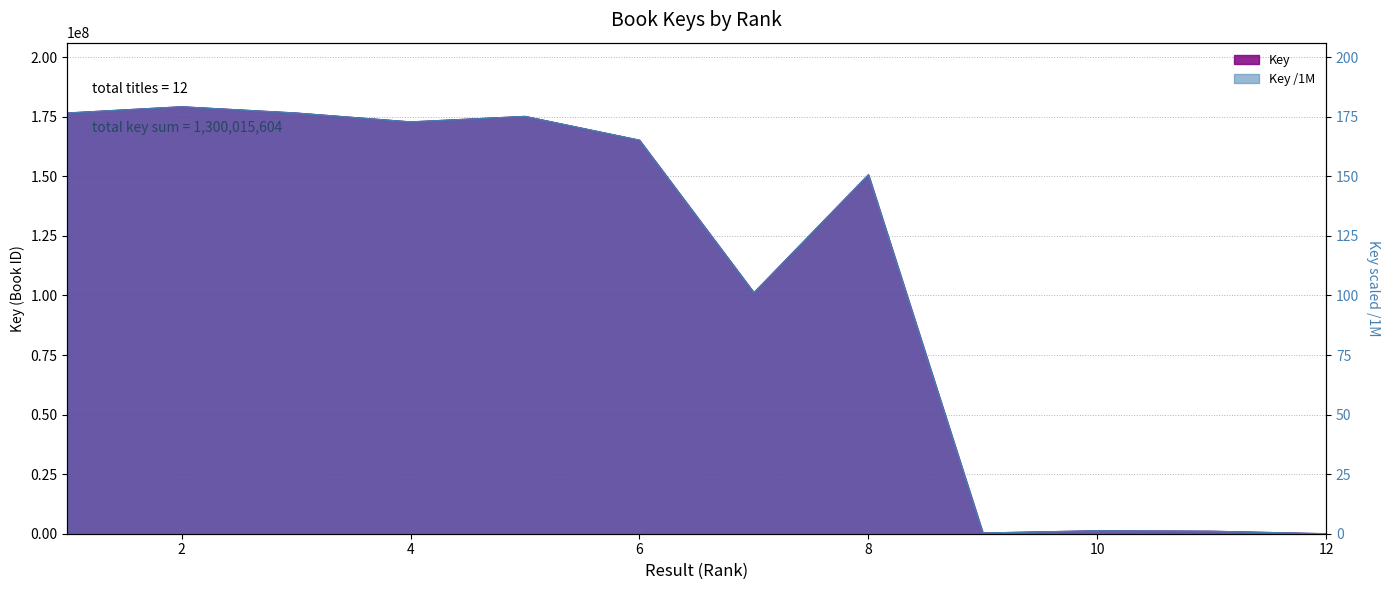

Where is the first local maximum?

2